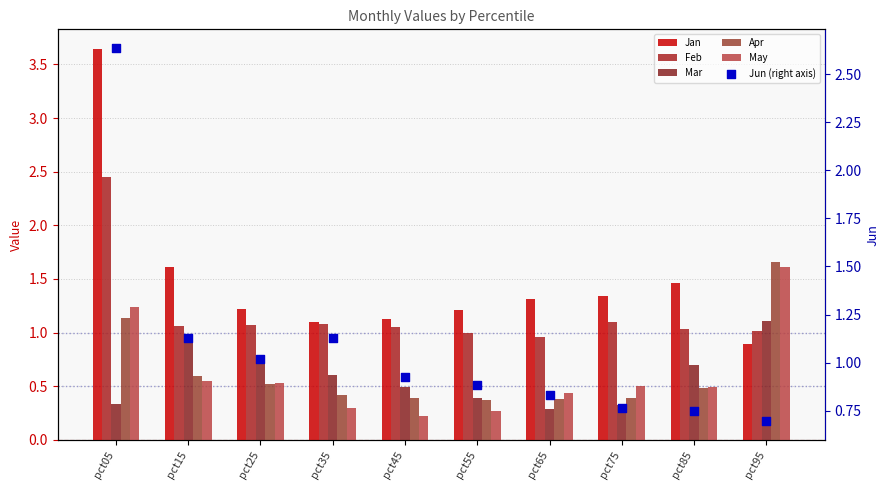

Which series has the largest total across all categories?

Jan